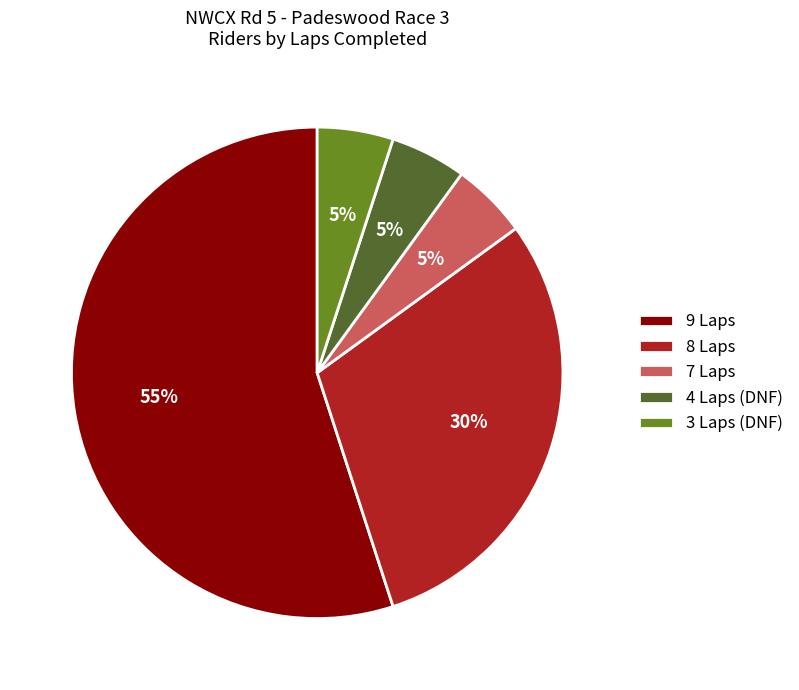

To the nearest percent, what is the average slice percentage?

20%